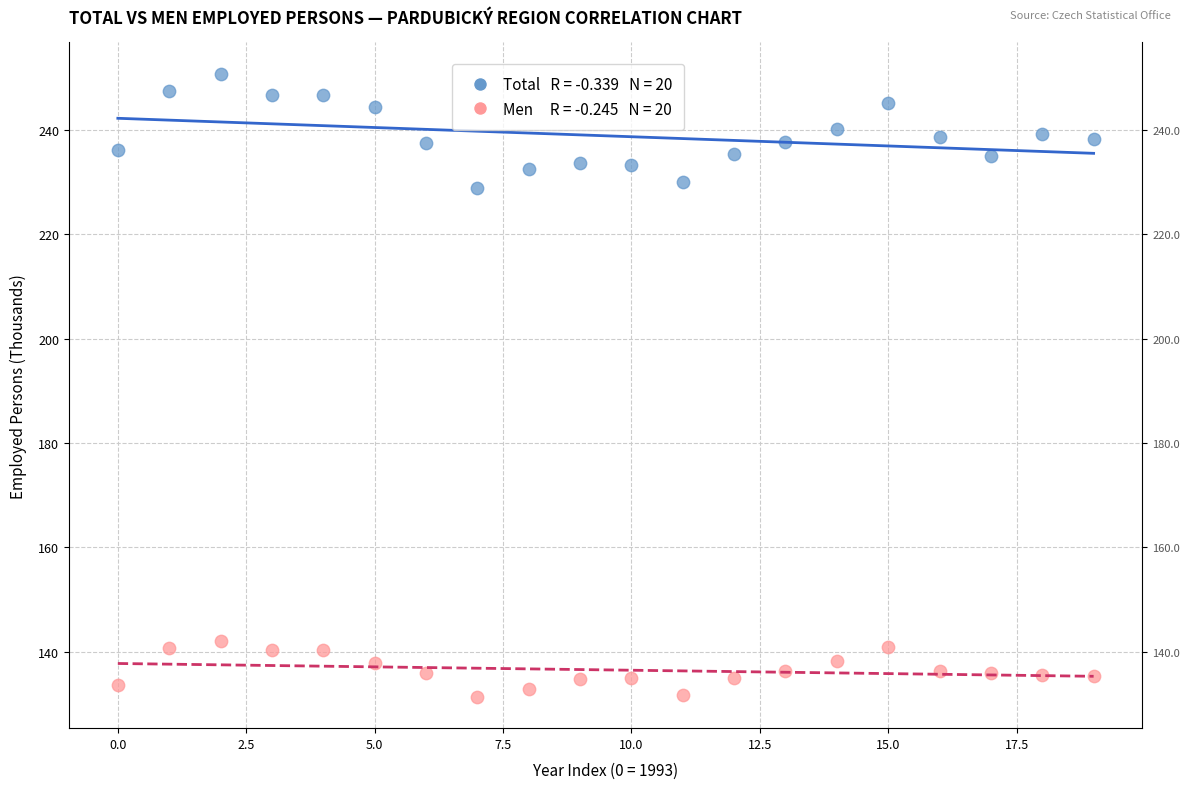

Across all data points, what is the range of Y values (max minus min)?

119.5